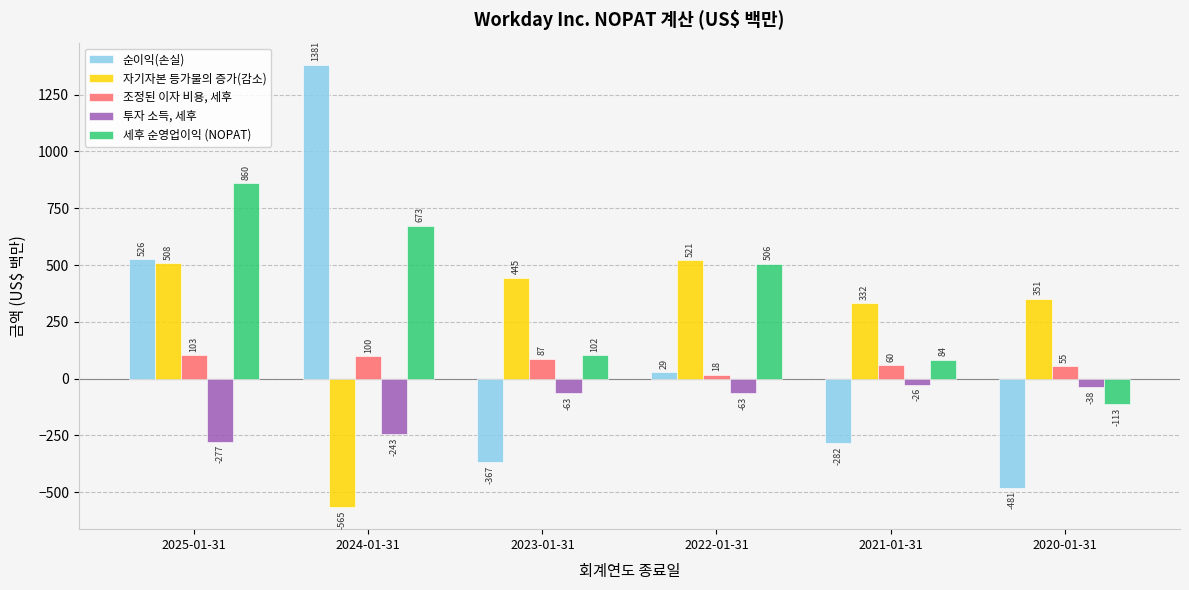

What is the label of the 4th bar from the left?

2022-01-31